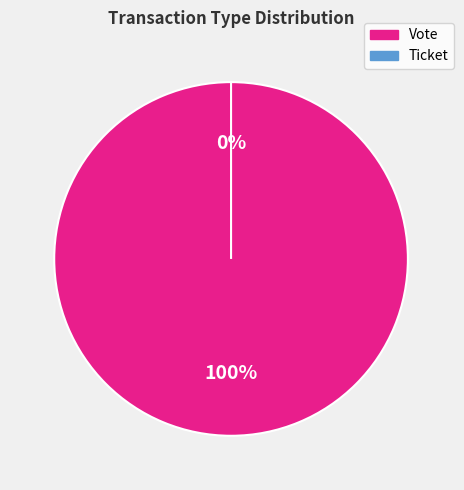

How many segments does this pie chart have?

2